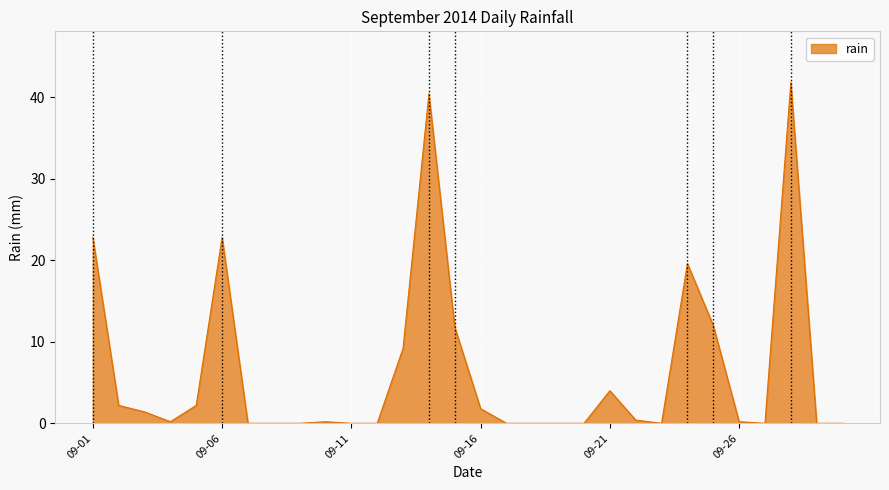

What is the maximum value shown in the chart?

41.8